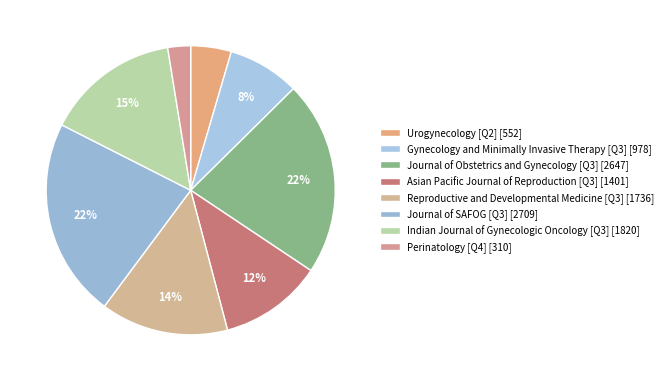

How much of the chart is everything except Indian Journal of Gynecologic Oncology [Q3]?

85.0%